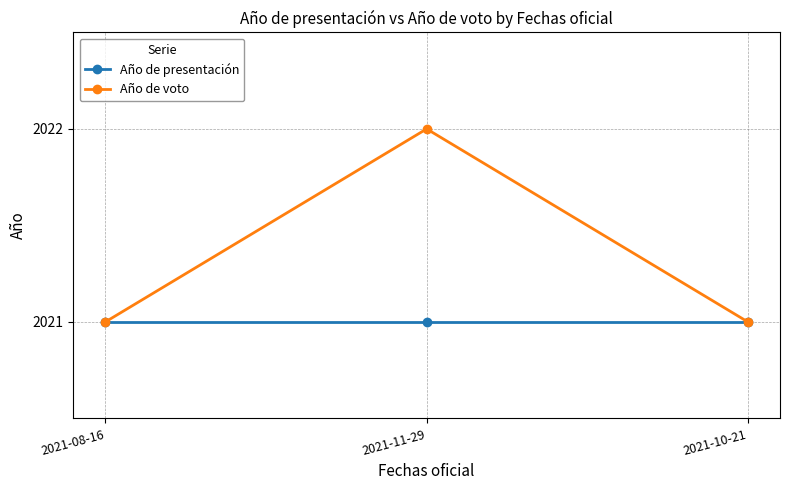

What is the approximate value of Año de voto at 2021-08-16?

2021